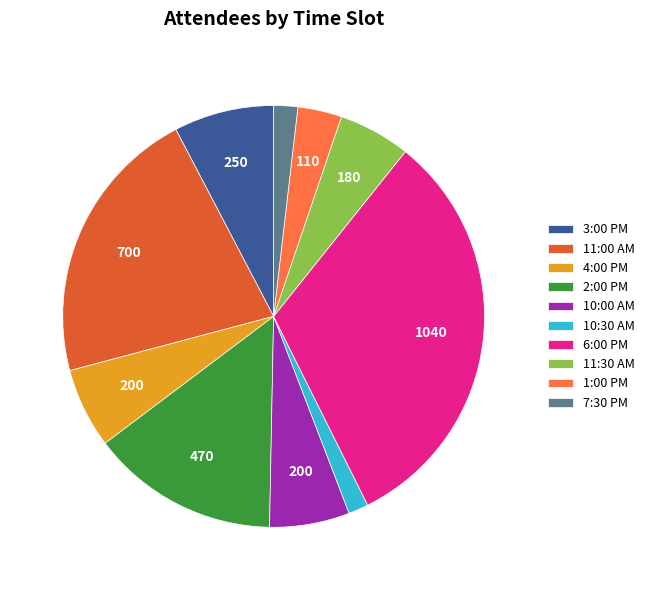

Do 7:30 PM and 11:00 AM together represent more than half of the pie?

No